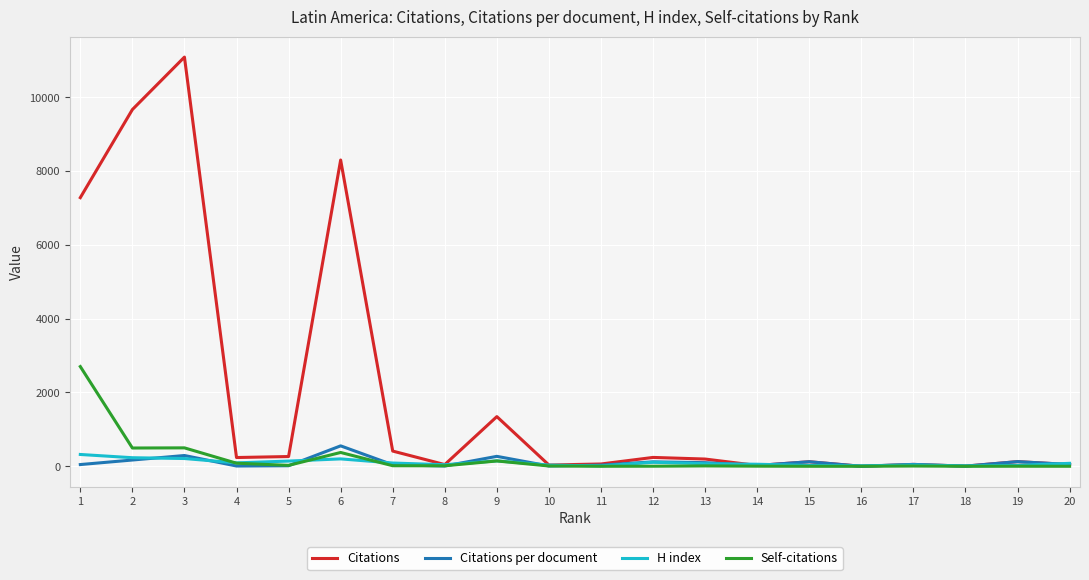

Which series has the widest spread of values?

Citations